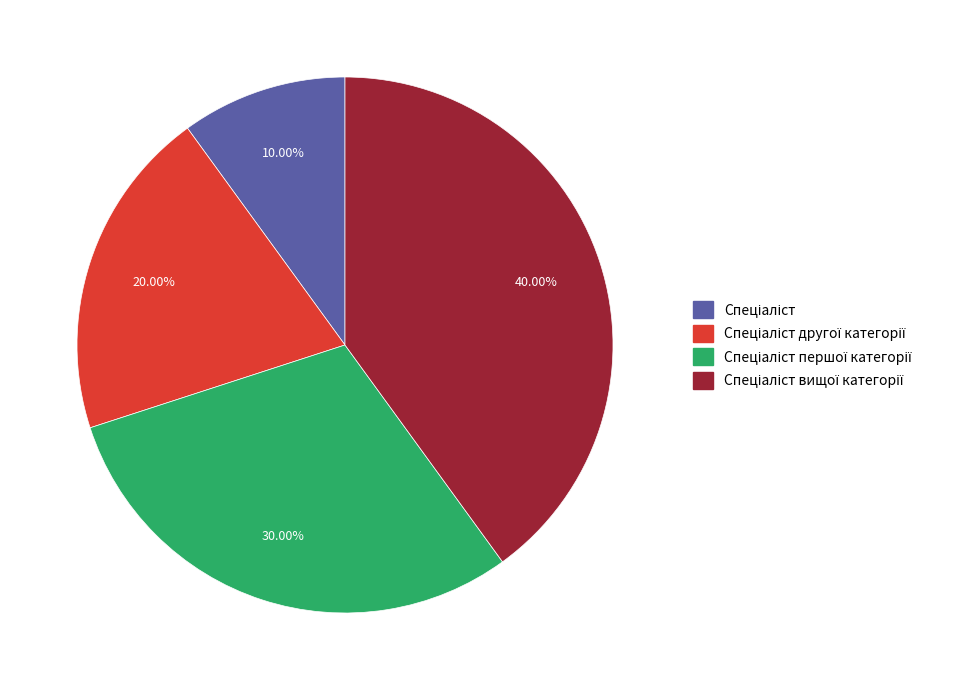

Is there any slice that represents more than half of the pie?

No